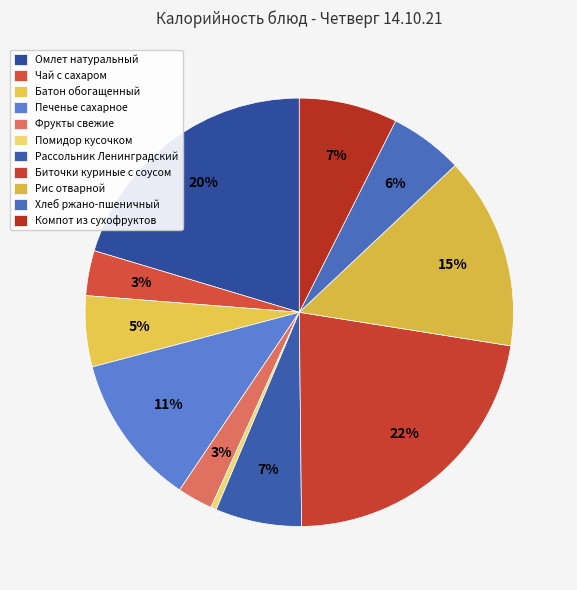

Is Биточки куриные с соусом the majority of the pie?

No